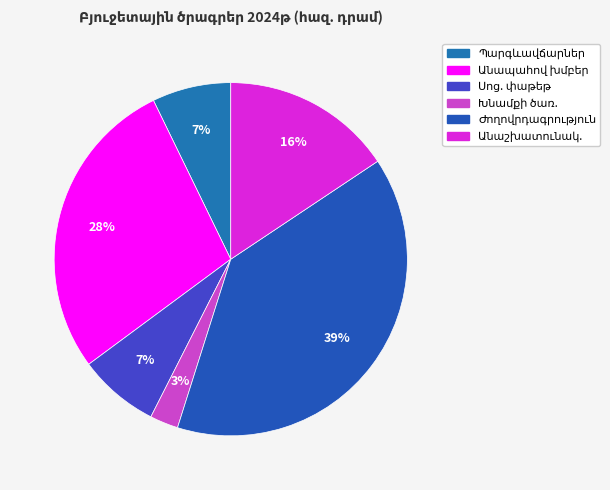

The Խնամքի ծառայություններ slice represents 3% of the pie. True or false?

True